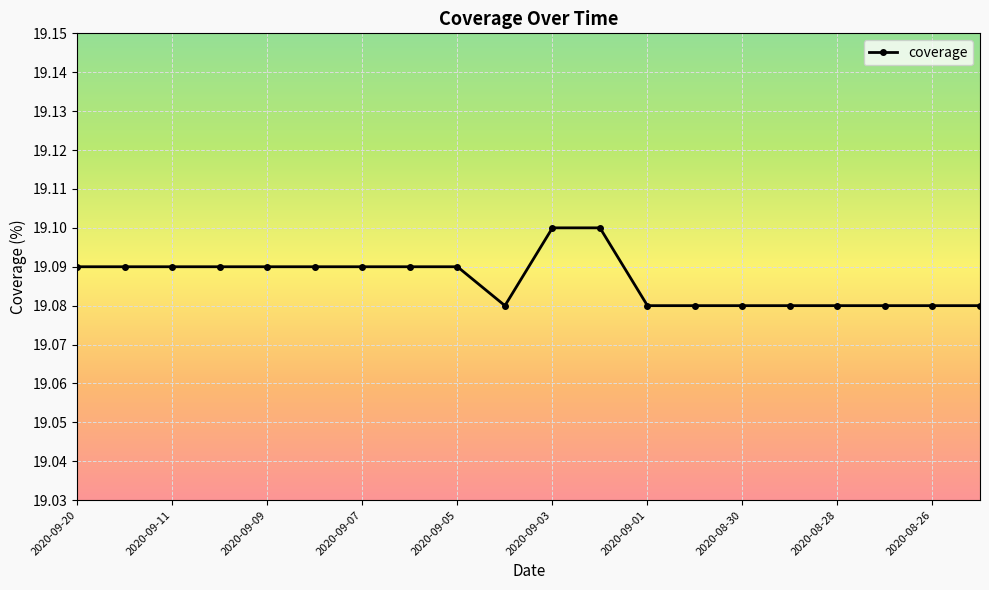

What is the sum of all values?

381.7